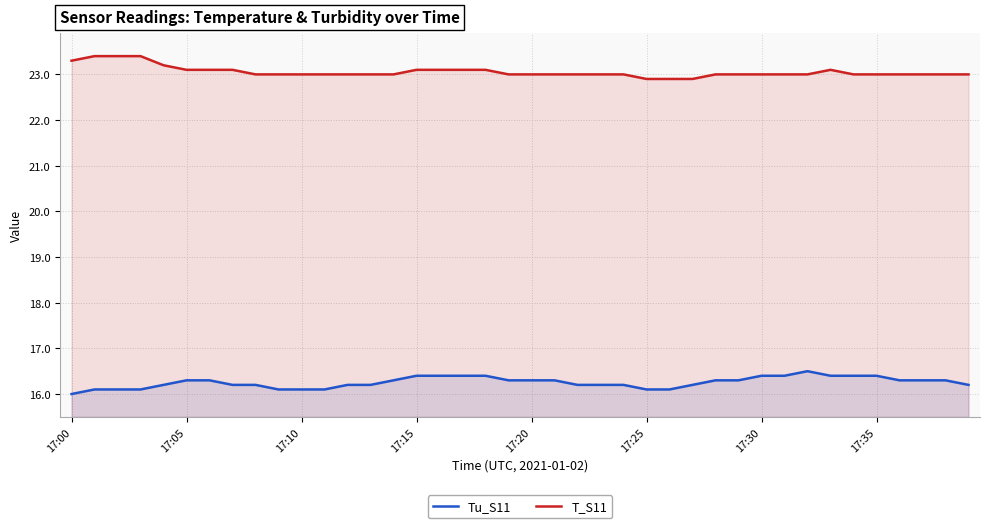

How many lines are shown in the chart?

2